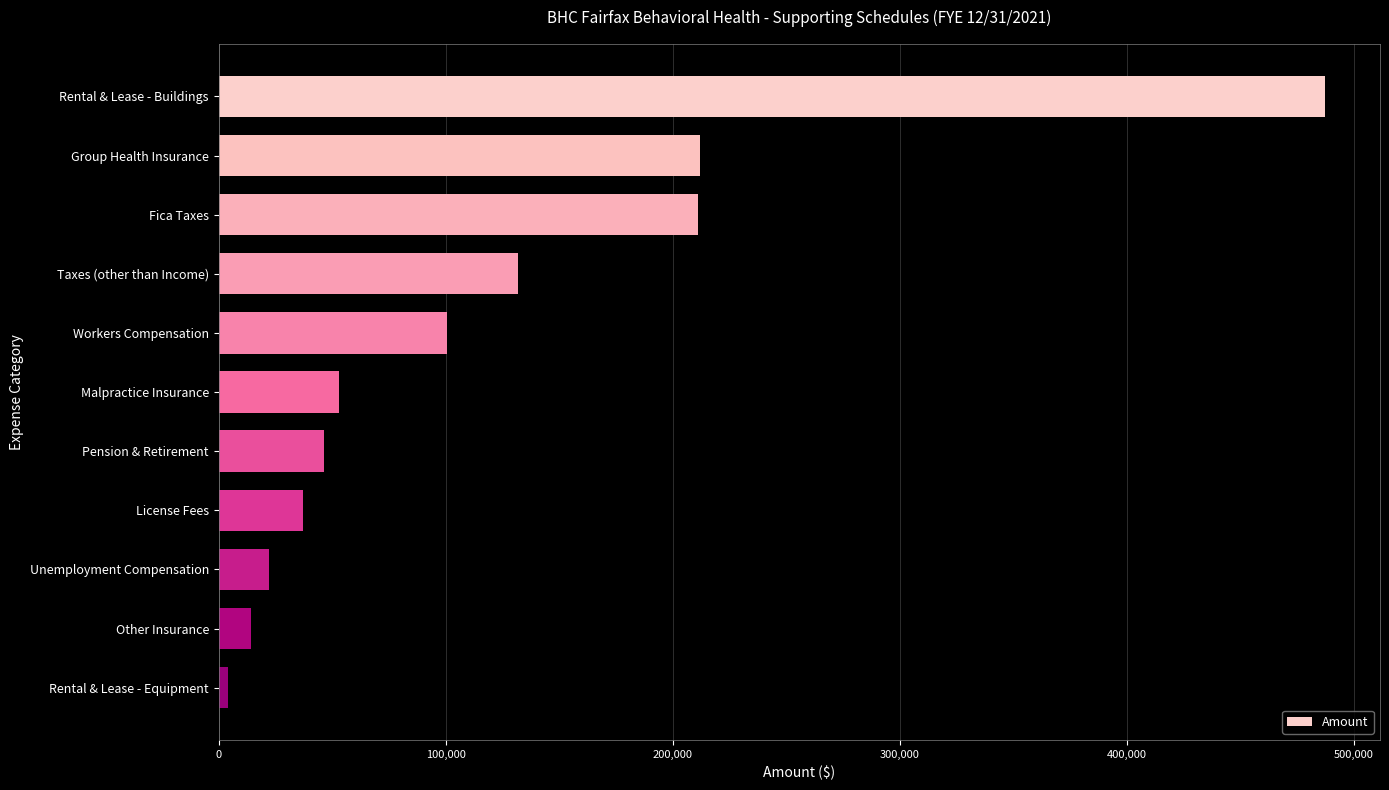

The value at Malpractice Insurance is 22872. True or false?

False